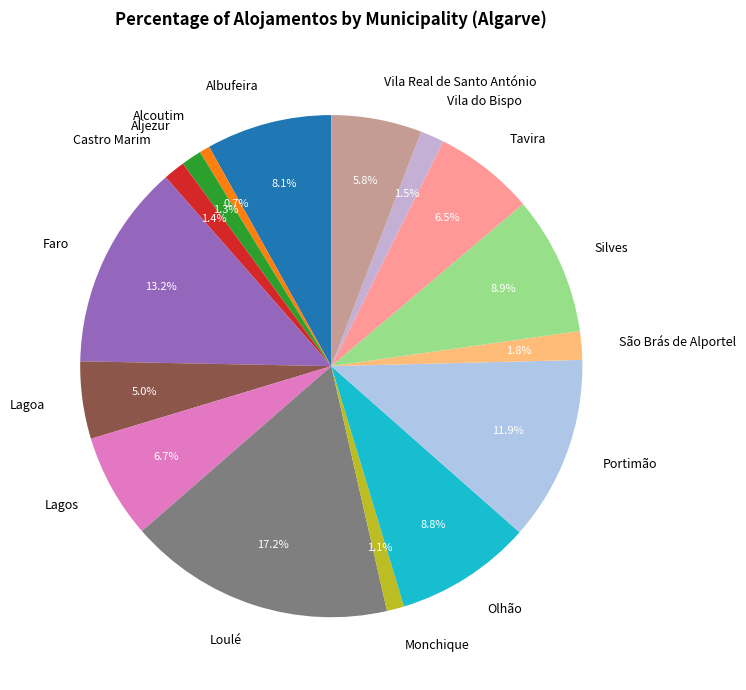

Count the number of slices in the pie.

16